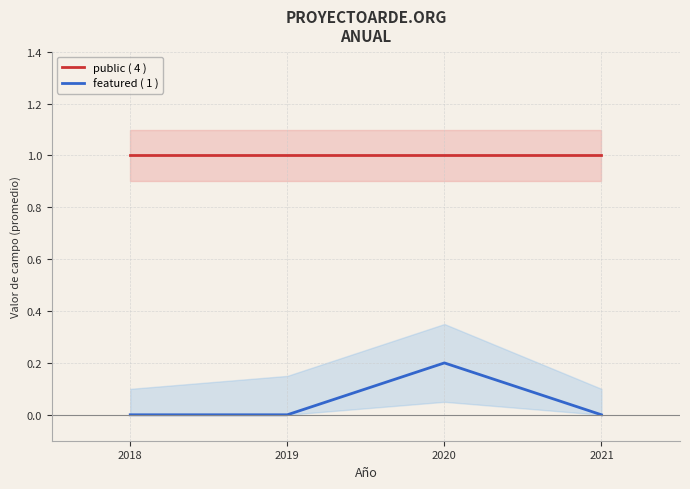

What value does the public ( 4 ) series have at 2018?

1.0